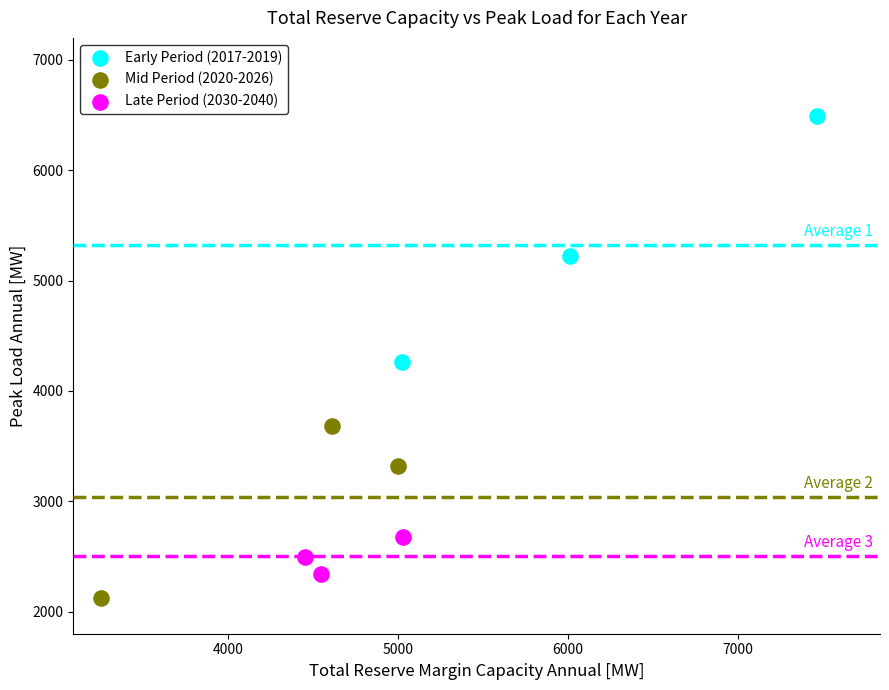

Which series reaches the minimum Y coordinate?

Mid Period (2020-2026)